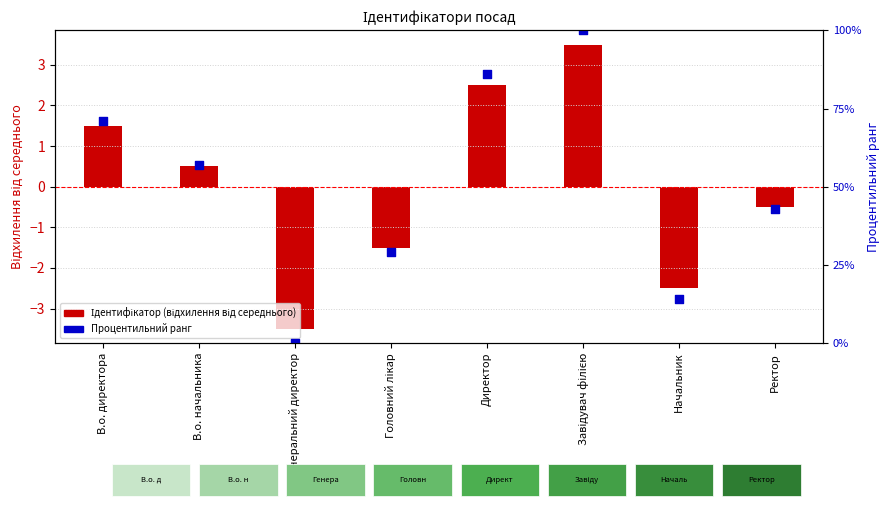

At which category is the sum across all series the highest?

Завідувач філією